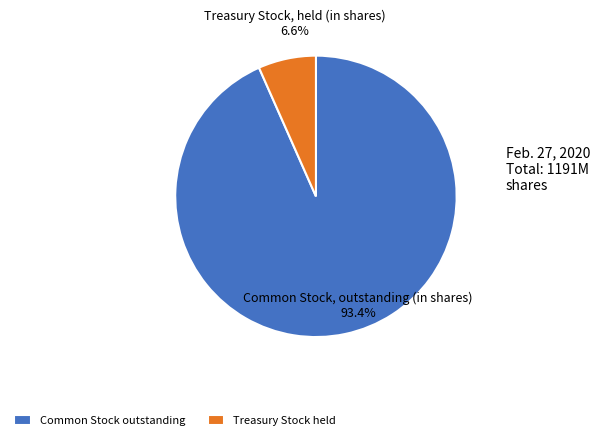

Which category has the smallest portion of the pie?

Treasury Stock, held (in shares)